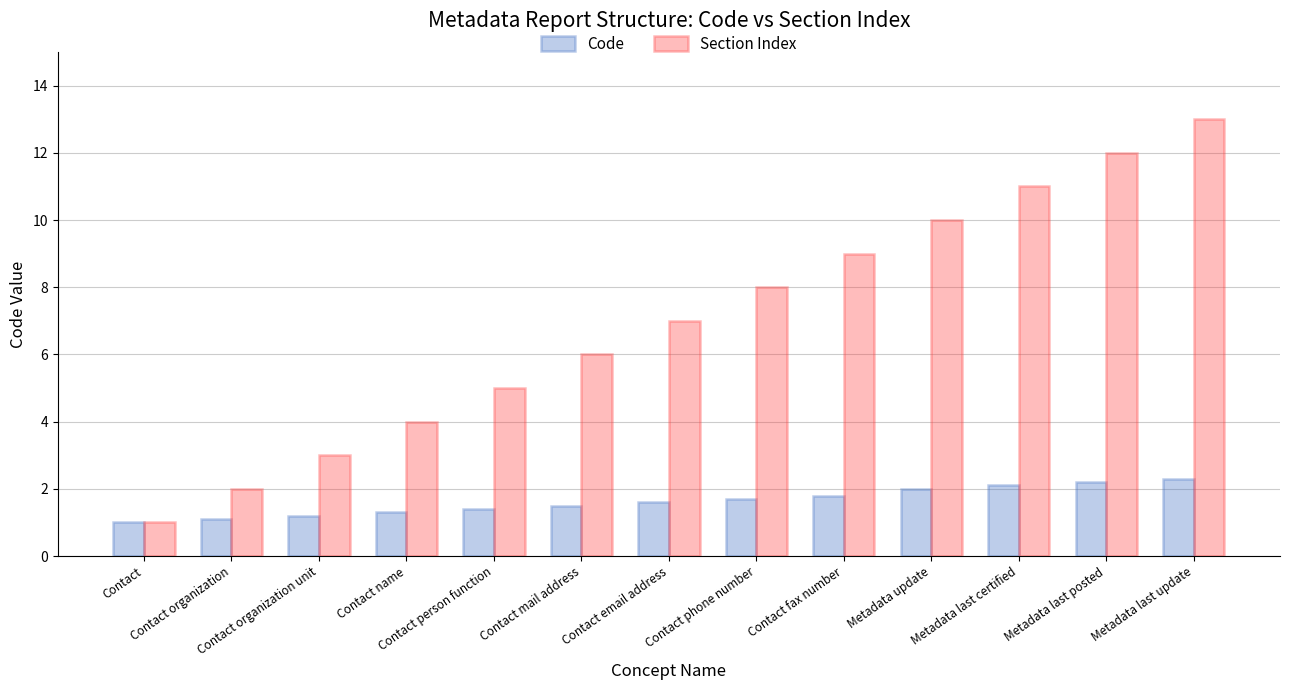

Is it true that Section Index equals 2.8 at Contact mail address?

False